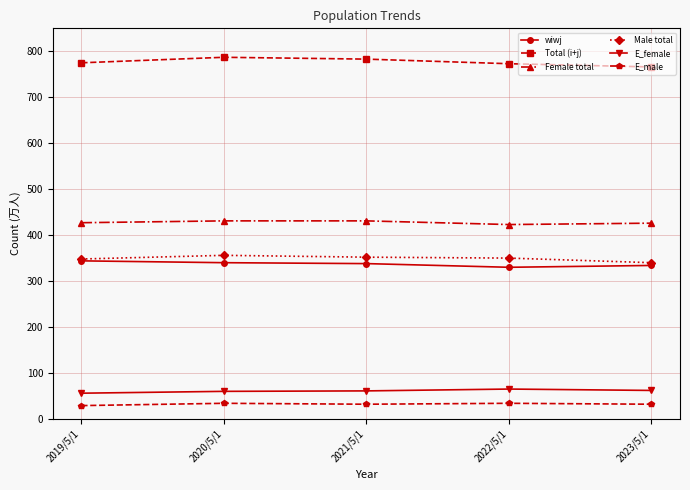

What is the value of the Total (i+j) point at the 5th from the left?

766